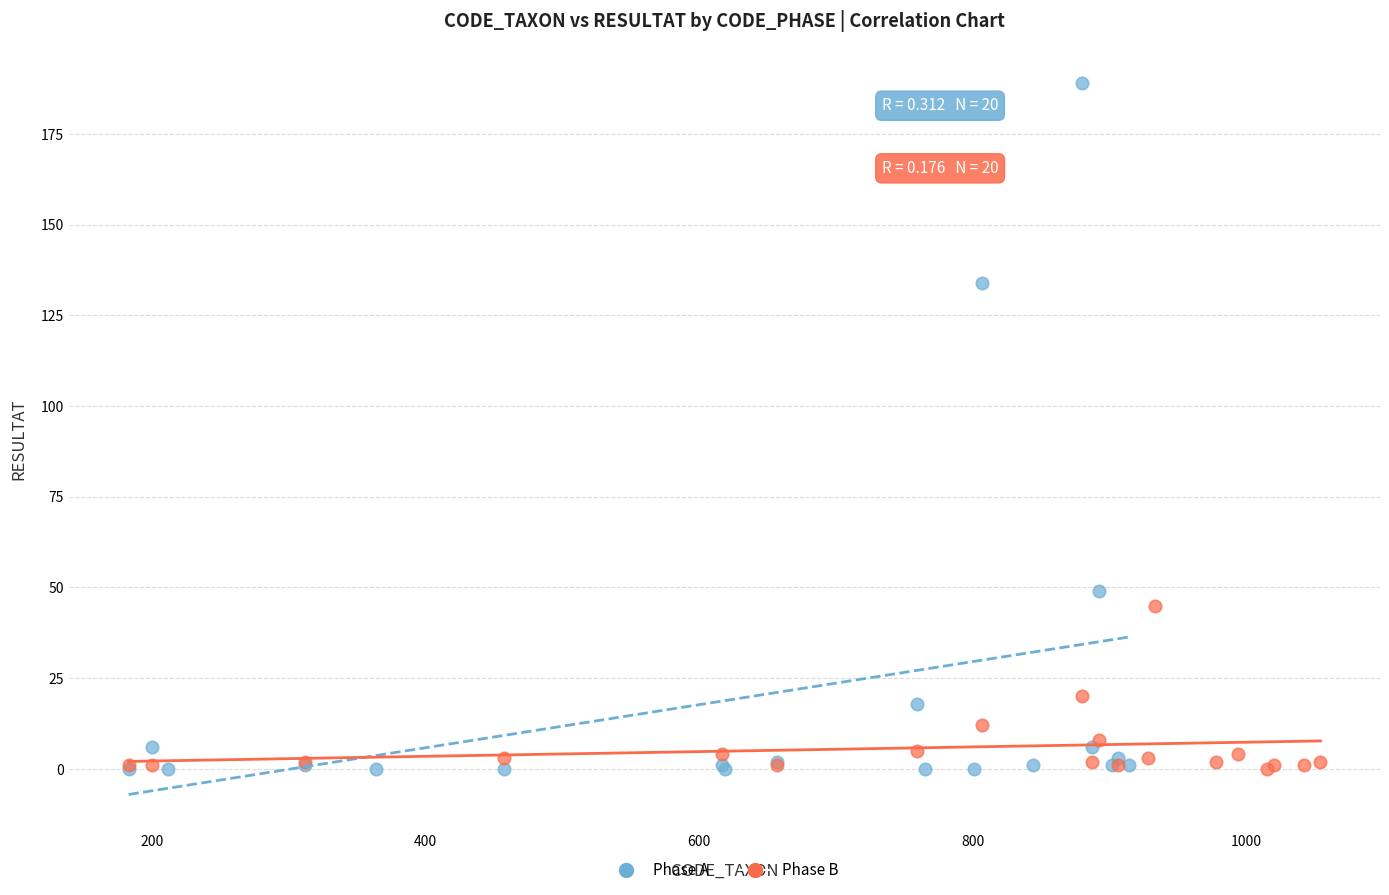

Which series has the widest spread of Y values?

Phase A